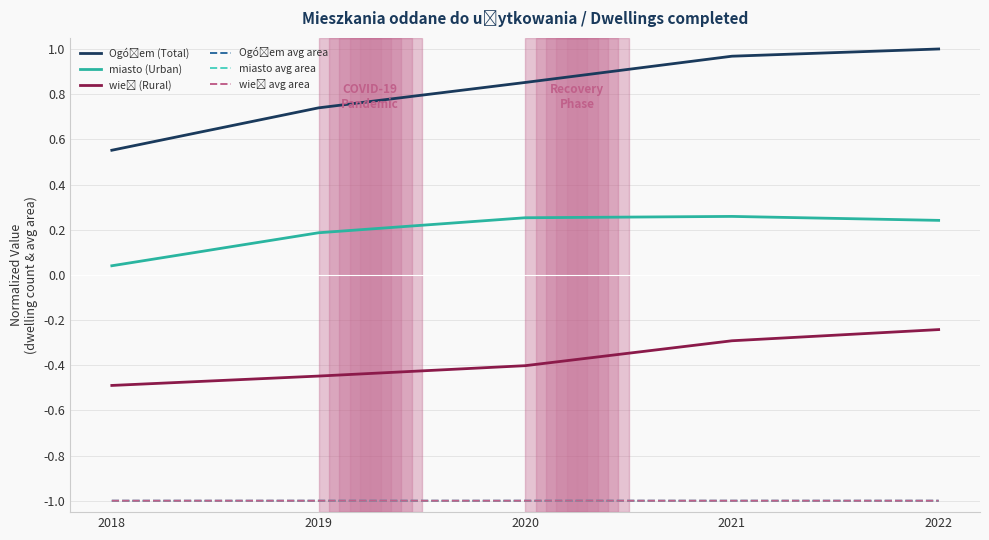

Reading left to right, transcribe all the data shown in this chart.

Ogółem (Total): 2018=0.6	2019=0.7	2020=0.9	2021=1.0	2022=1.0
miasto (Urban): 2018=0.0	2019=0.2	2020=0.3	2021=0.3	2022=0.2
wieś (Rural): 2018=-0.5	2019=-0.4	2020=-0.4	2021=-0.3	2022=-0.2
Ogółem avg area: 2018=-1.0	2019=-1.0	2020=-1.0	2021=-1.0	2022=-1.0
miasto avg area: 2018=-1.0	2019=-1.0	2020=-1.0	2021=-1.0	2022=-1.0
wieś avg area: 2018=-1.0	2019=-1.0	2020=-1.0	2021=-1.0	2022=-1.0